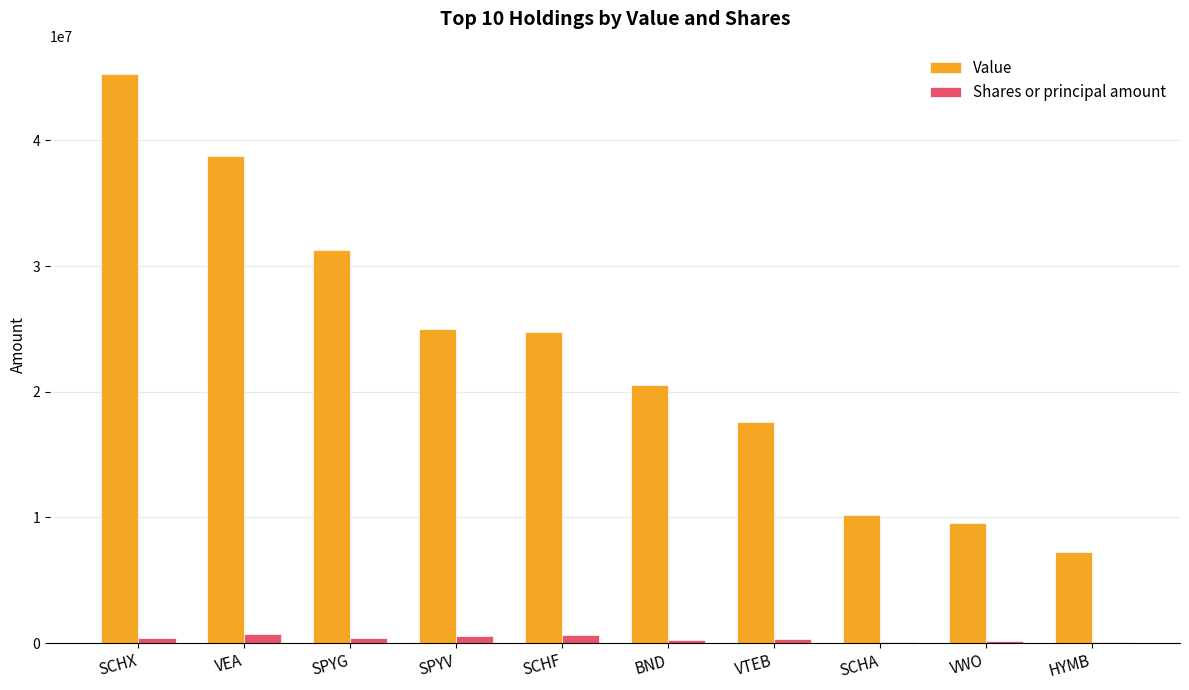

The value of Value at SCHX is 45262000. True or false?

True